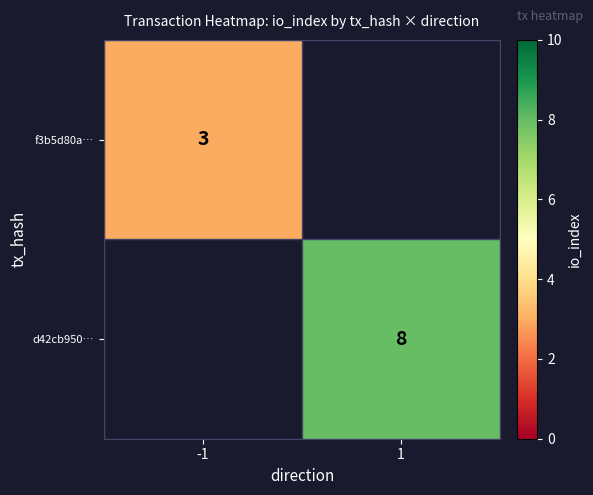

The f3b5d80a… series shows 5 at -1. True or false?

False